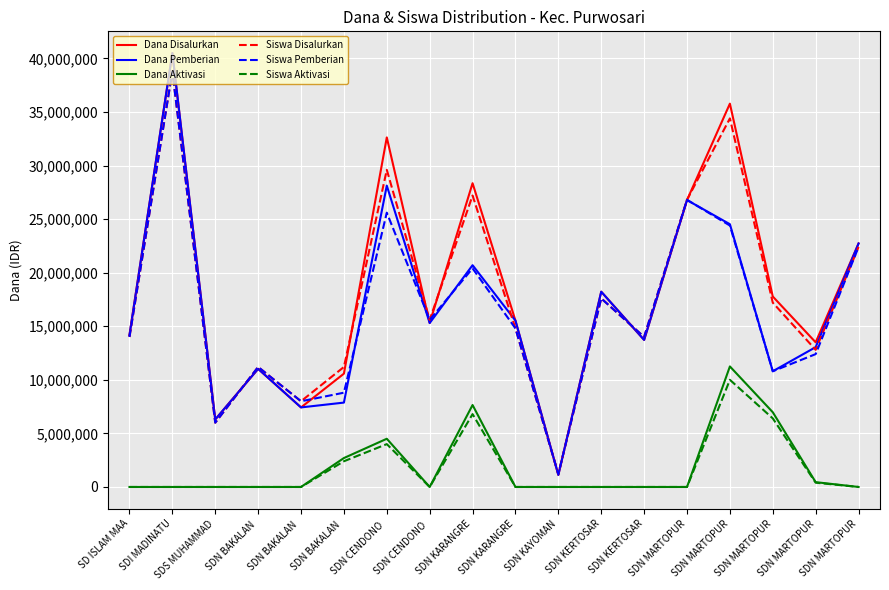

How many lines are shown in the chart?

6